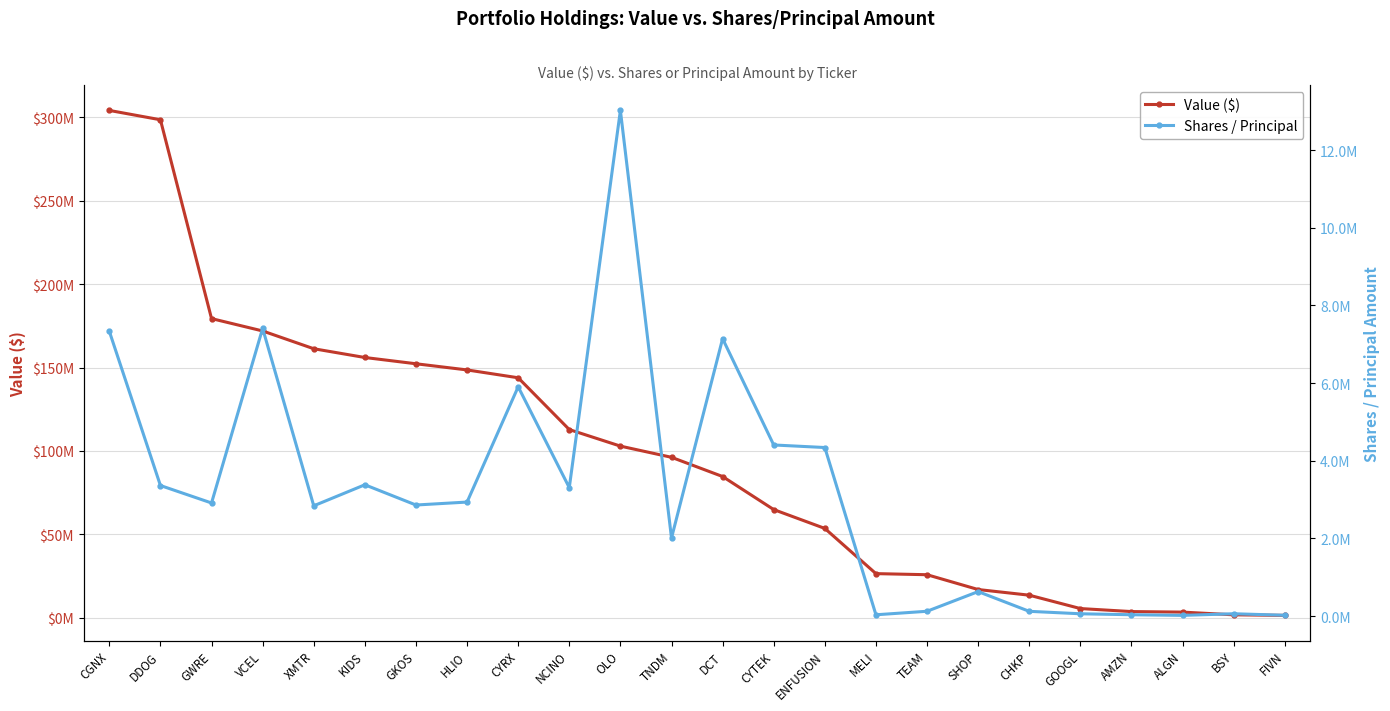

Is the value of Shares / Principal at CGNX greater than the value of Value ($) at GOOGL?

Yes